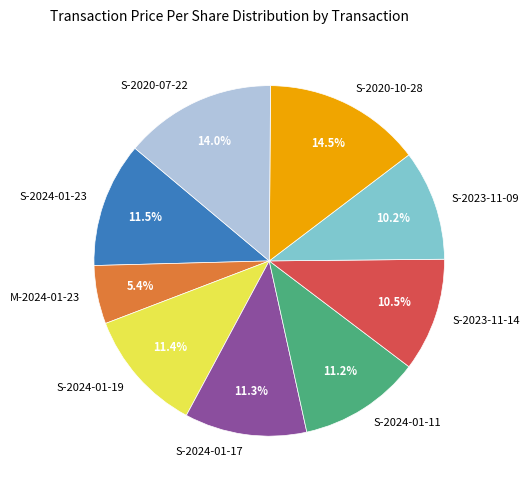

Combined, do S-2020-10-28 and M-2024-01-23 account for over 50%?

No